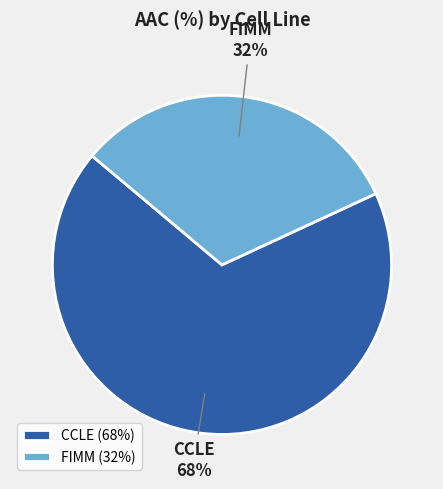

To the nearest percent, what is the difference between the largest and smallest slice percentages?

36%